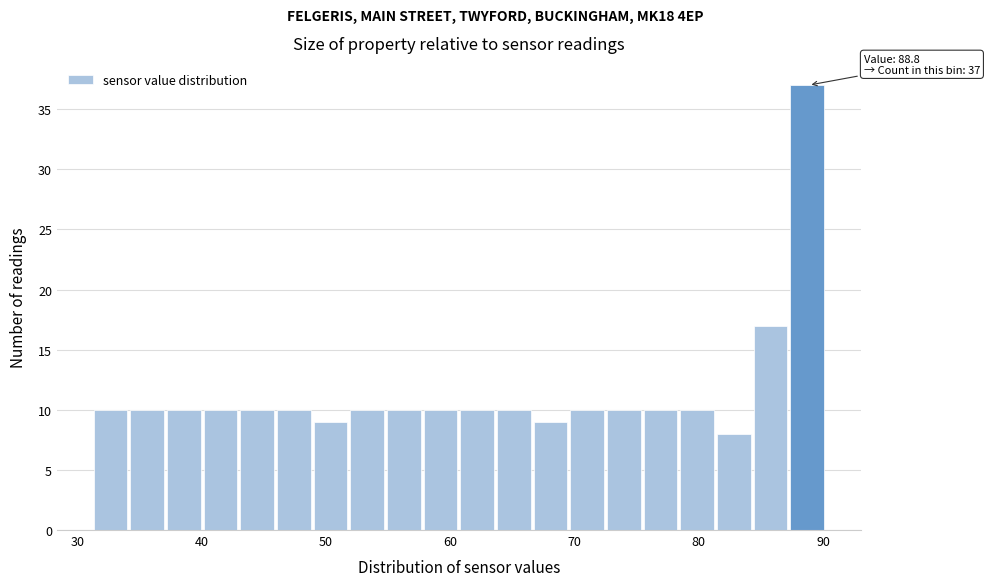

Read against the x-axis, roughly where is the centre of the tallest bar?

89